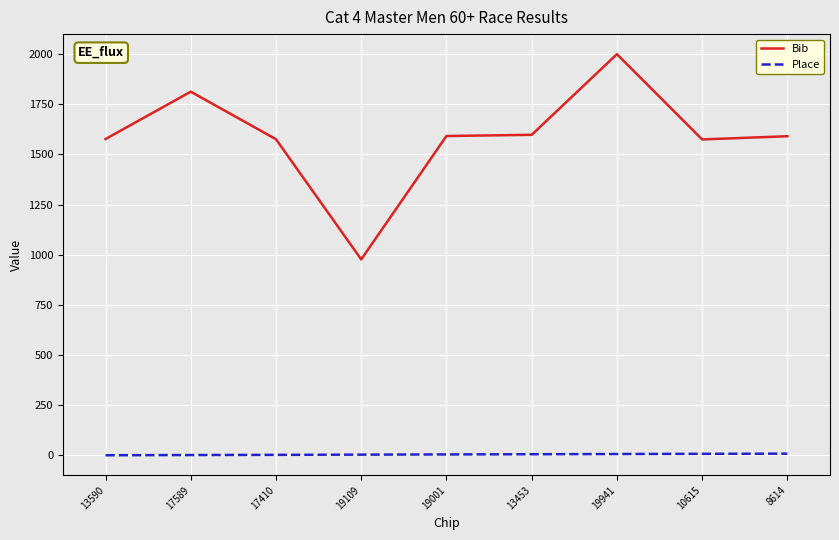

Rank the series at 19941 from lowest to highest value.

Place, Bib